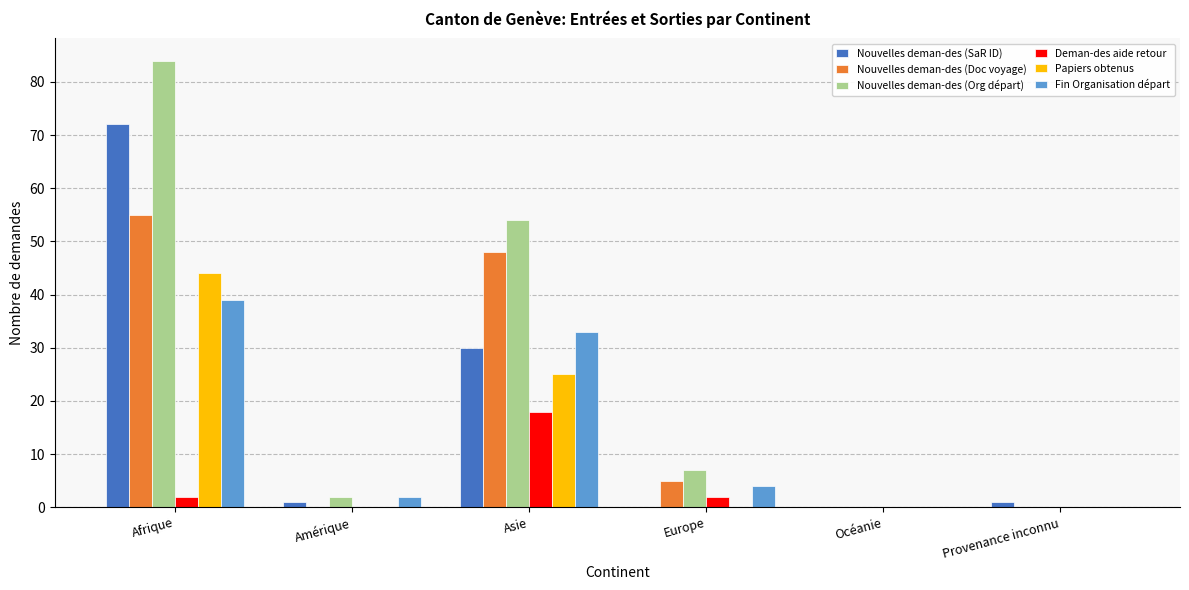

What are all the series names shown in the legend?

Nouvelles deman-des (SaR ID), Nouvelles deman-des (Doc voyage), Nouvelles deman-des (Org départ), Deman-des aide retour, Papiers obtenus, Fin Organisation départ